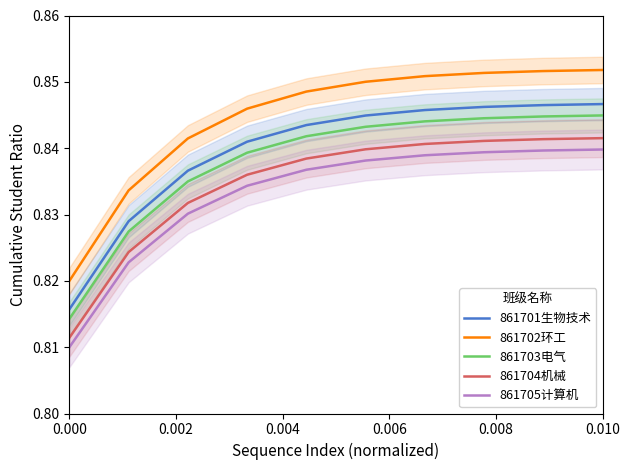

The value of 861703电气 at 0.000 is 1.4. True or false?

False